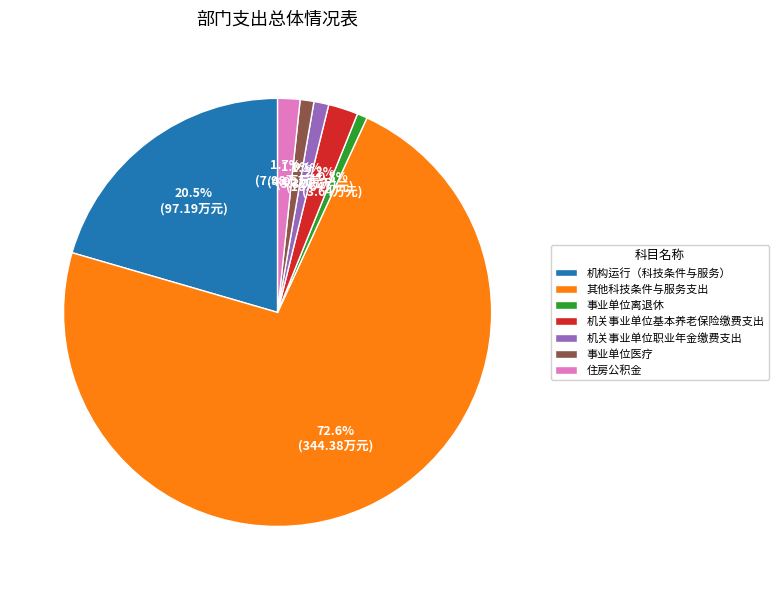

Is there a majority slice in this chart?

Yes